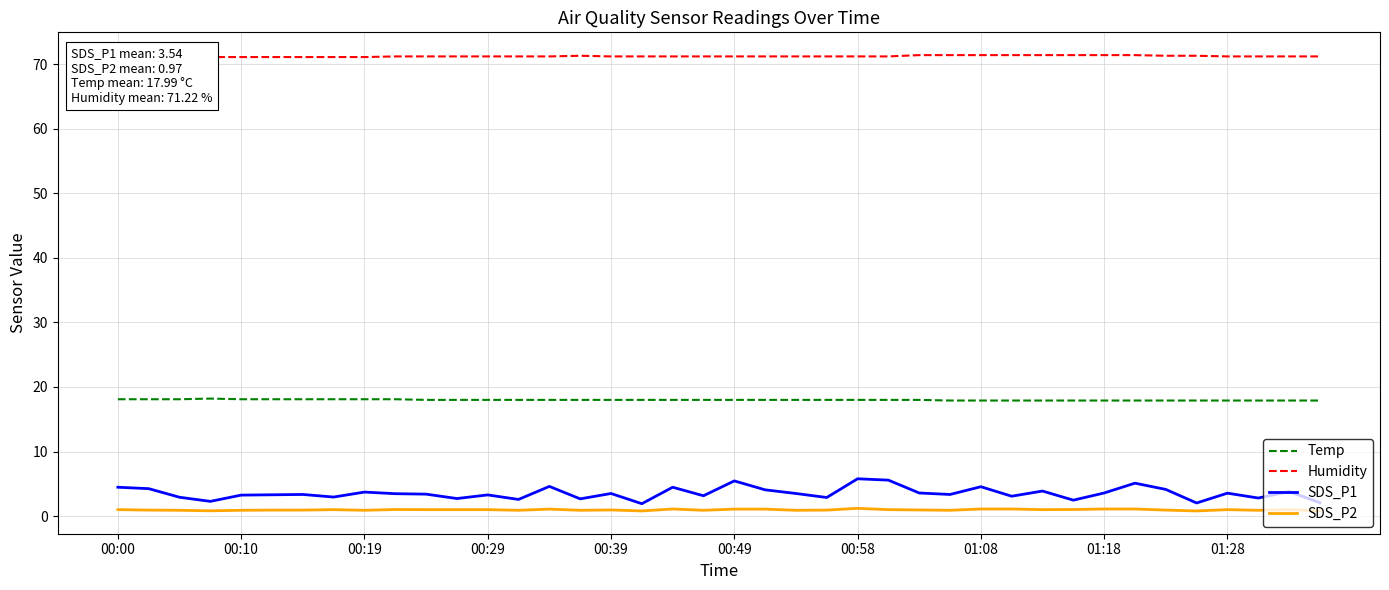

How many Temp values are between 17 and 18?

30